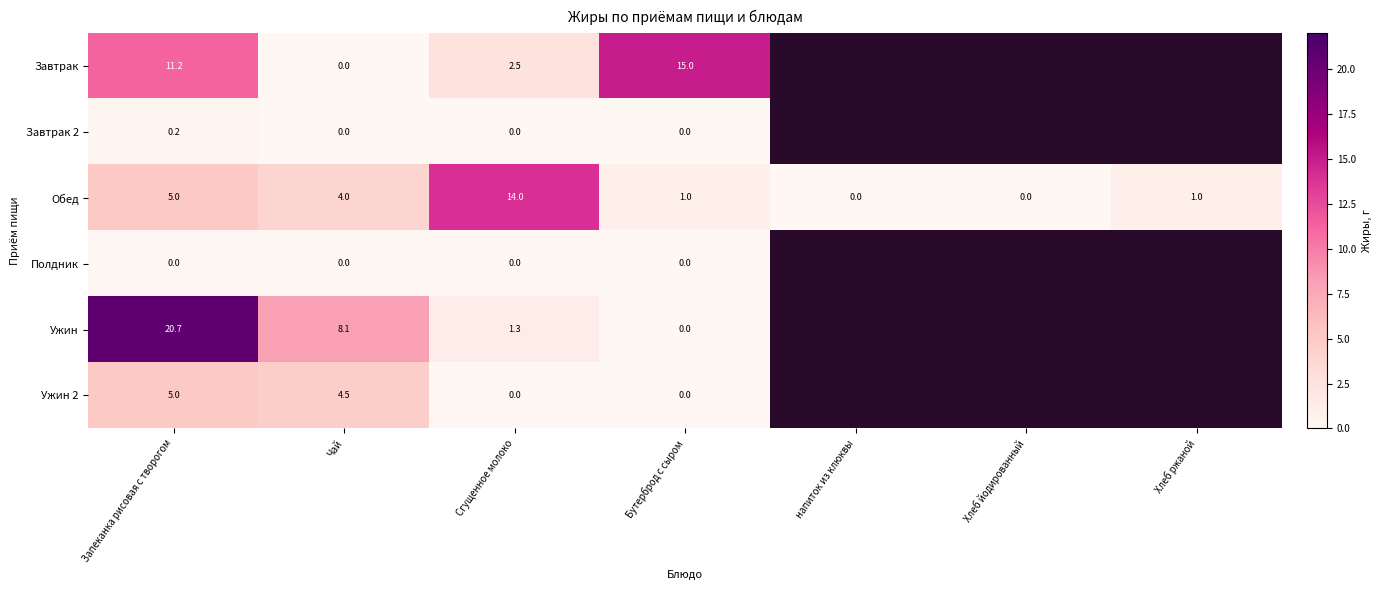

What is the difference between the highest and lowest values at Чай?

8.1